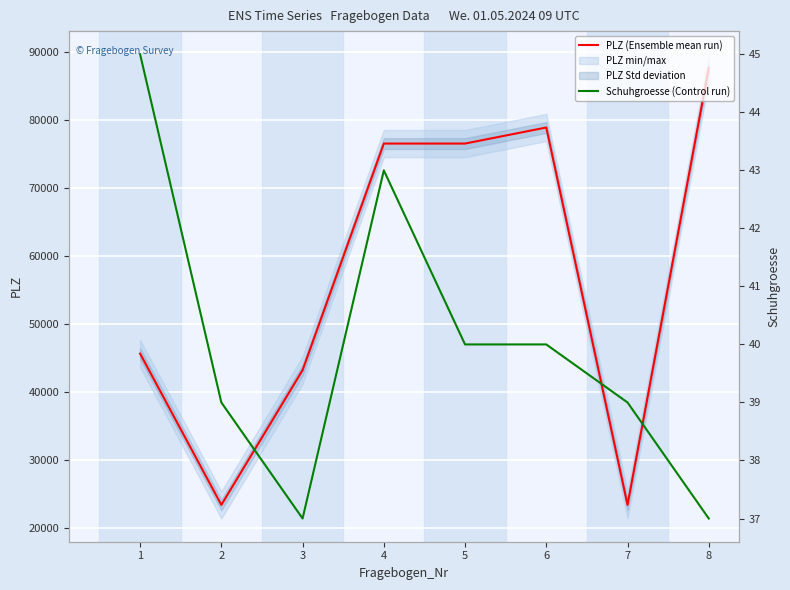

Is the value of PLZ (Ensemble mean run) at 1 greater than the value of Schuhgroesse (Control run) at 2?

Yes